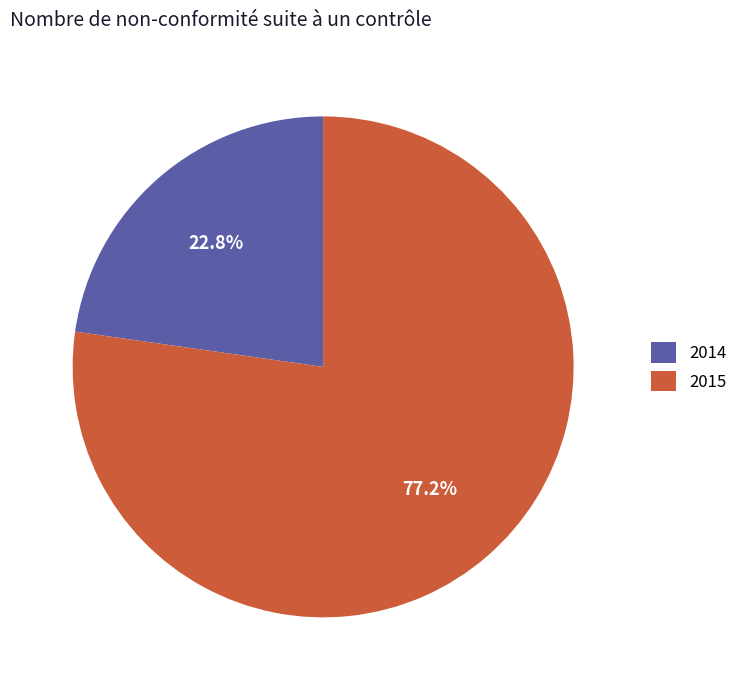

Is it true that 2014 is 12% of the pie?

False